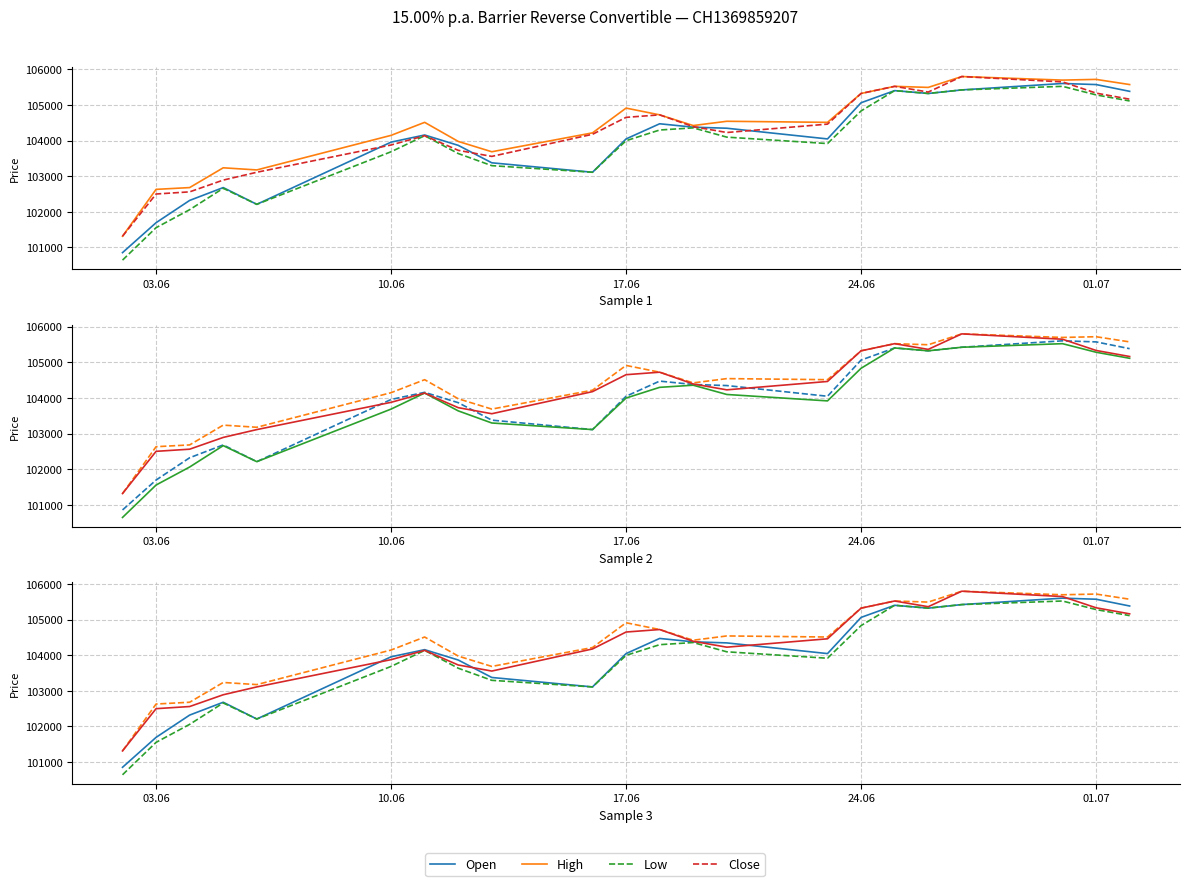

At which label does Open reach its minimum?

03.06